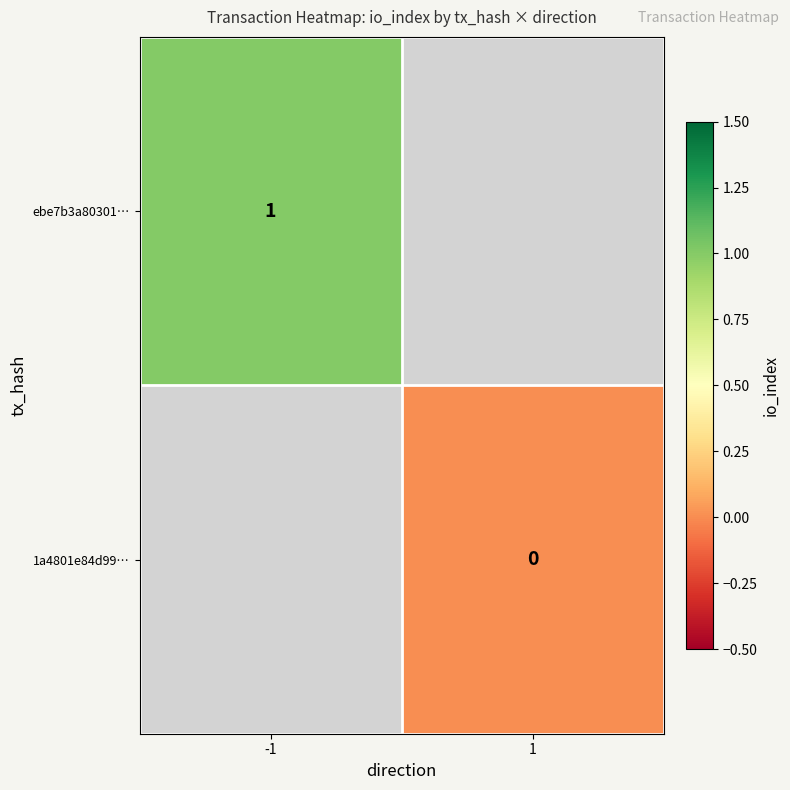

Is the value of ebe7b3a80301… at -1 greater than the value of 1a4801e84d99… at 1?

Yes